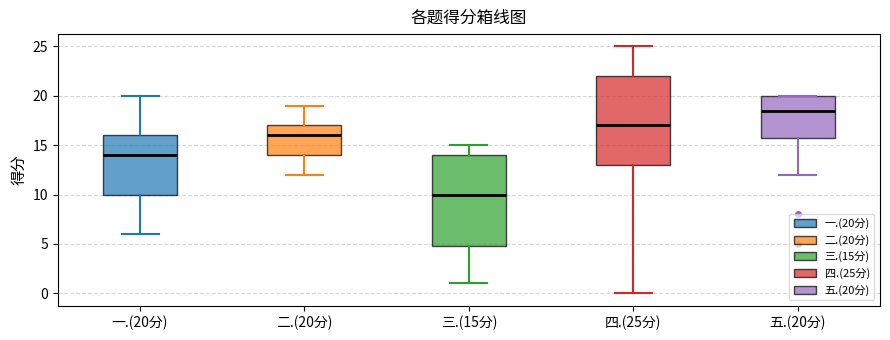

Reading left to right, transcribe this box plot: for each box, give where its median line is, the range the box spans, and where its two whiskers end, as read against the y-axis. The values are not printed on the chart, so give them approximately, as read against the axis.

一.(20分): median 14.0, box 10.0 to 16.0, whiskers 6.0 to 20.0
二.(20分): median 16.0, box 14.0 to 17.0, whiskers 12.0 to 19.0
三.(15分): median 10.0, box 5.0 to 14.0, whiskers 1.0 to 15.0
四.(25分): median 17.0, box 13.0 to 22.0, whiskers 0.0 to 25.0
五.(20分): median 18.5, box 16.0 to 20.0, whiskers 12.0 to 20.0